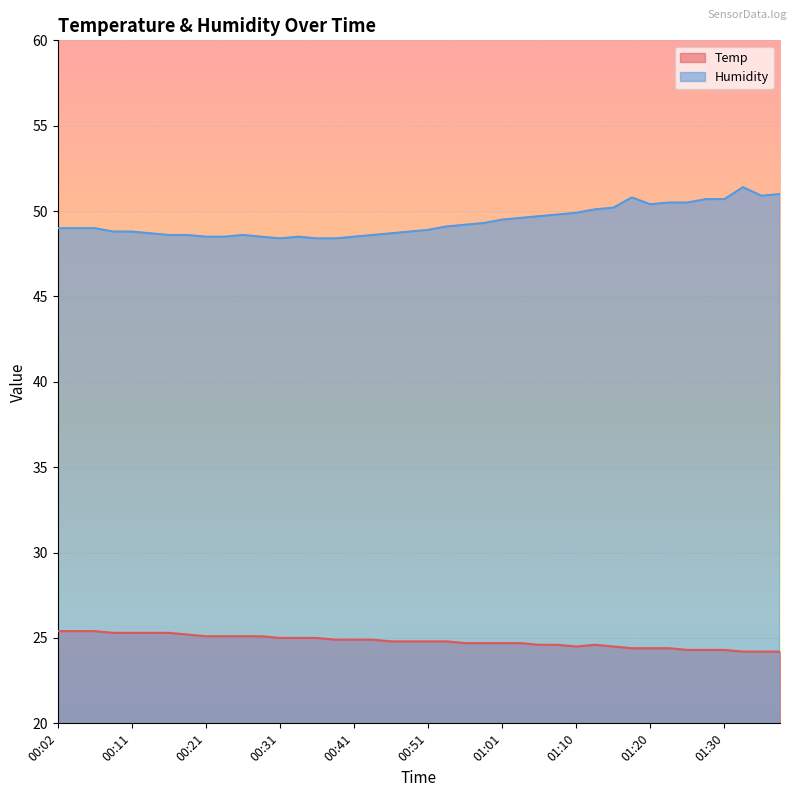

What is the sum of all Temp values?

992.2